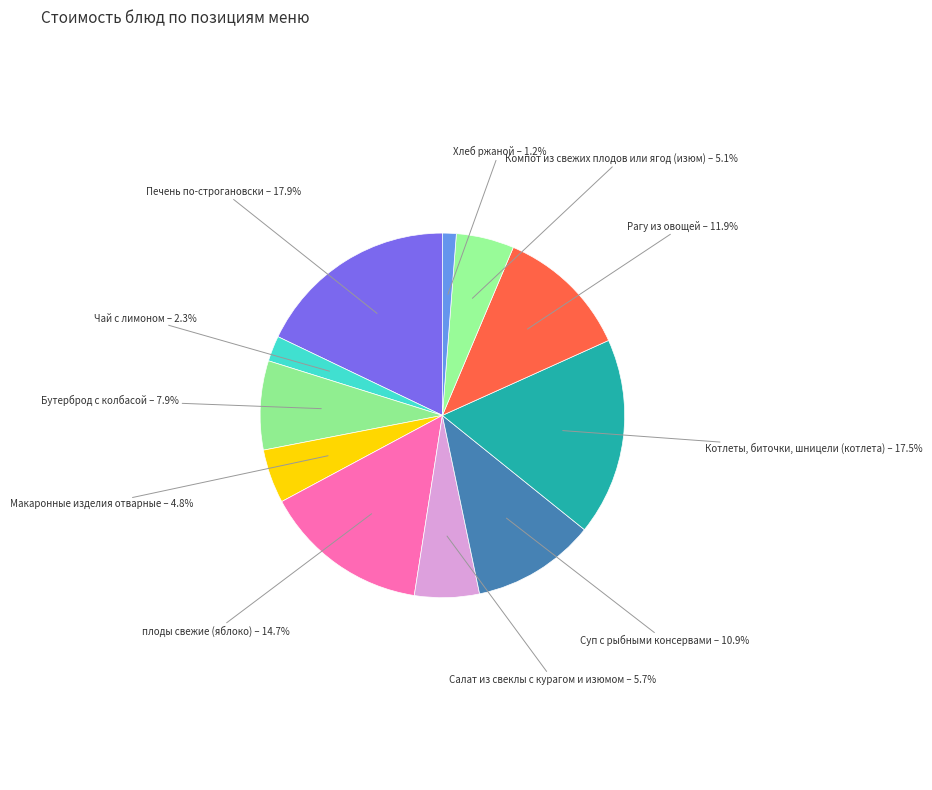

Is there a majority slice in this chart?

No